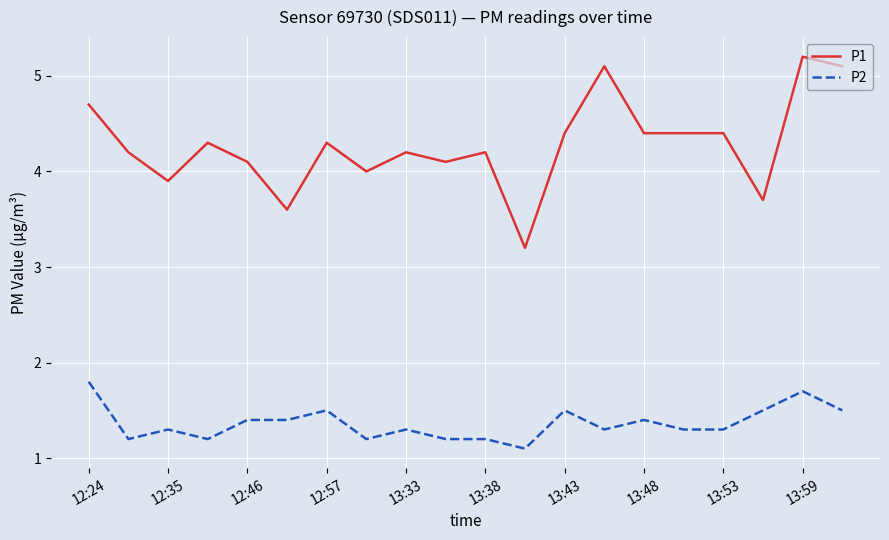

Which series has the largest range (max minus min)?

P1